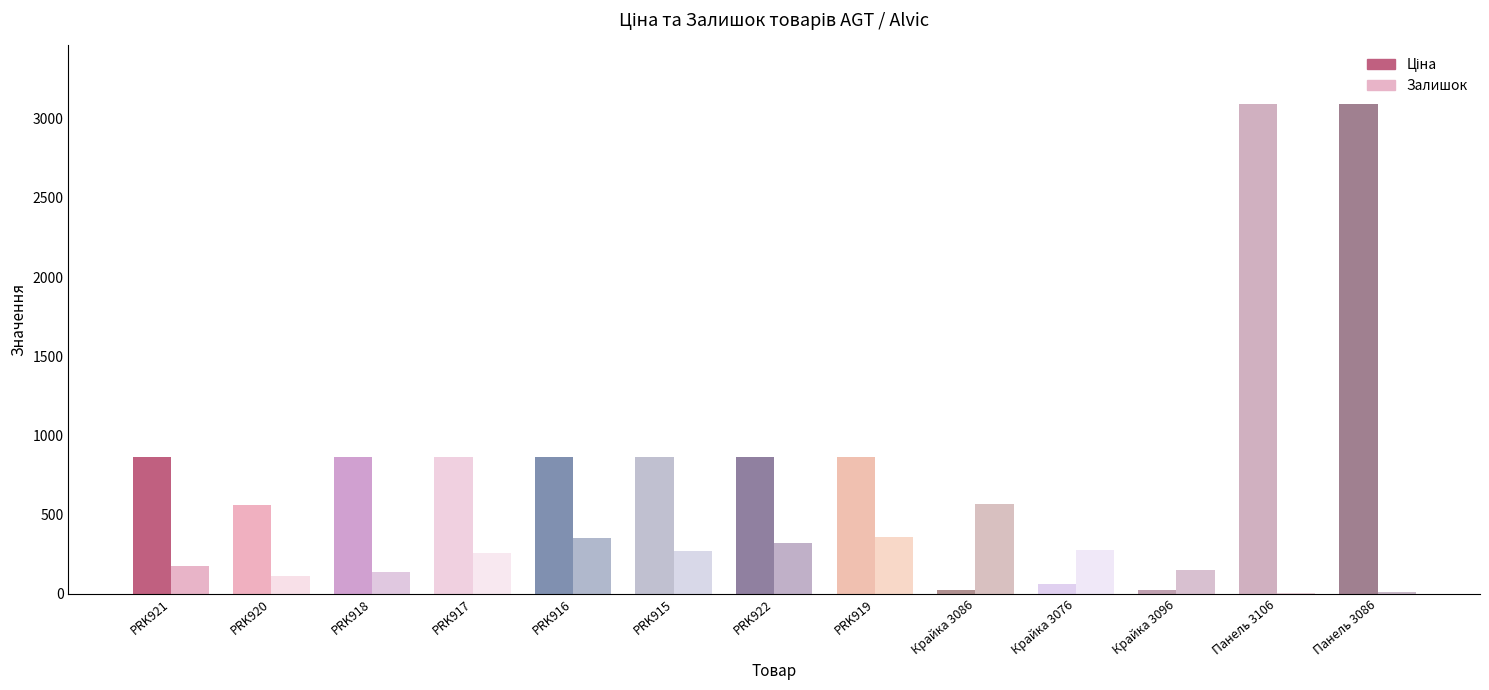

True or false: Залишок has a value of 277.0 at Крайка 3076.

True